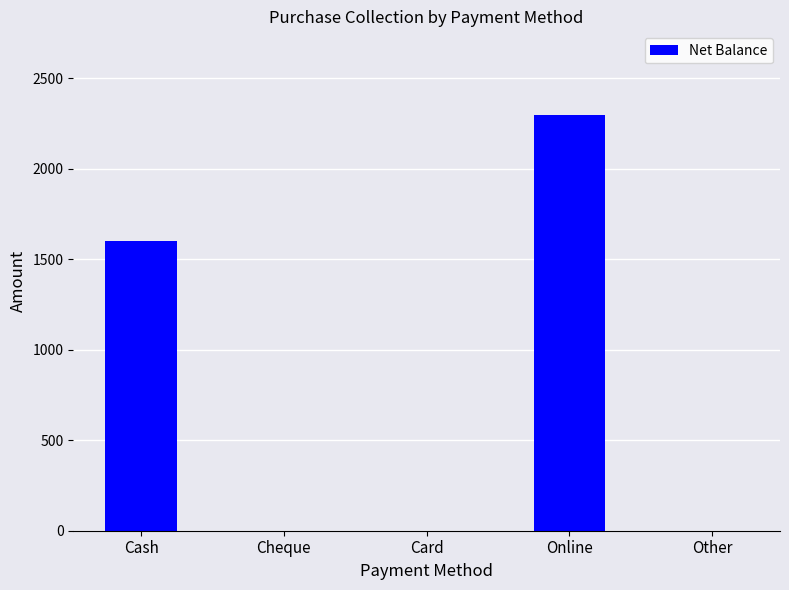

Reading left to right, extract all data points from this chart.

Cash=1600	Cheque=0	Card=0	Online=2300	Other=0